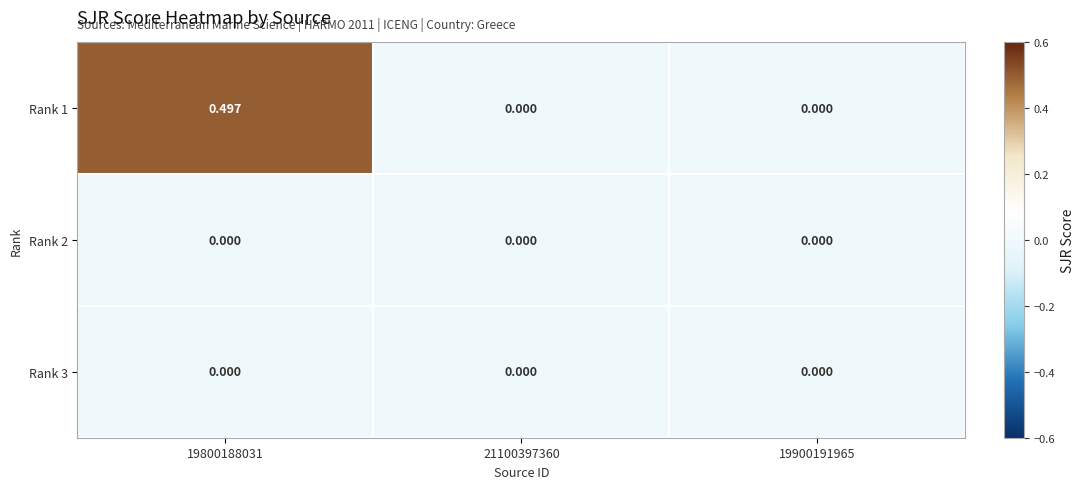

Reading left to right, extract all data points from this chart.

Rank 1: 19800188031=0.5	21100397360=0.0	19900191965=0.0
Rank 2: 19800188031=0.0	21100397360=0.0	19900191965=0.0
Rank 3: 19800188031=0.0	21100397360=0.0	19900191965=0.0